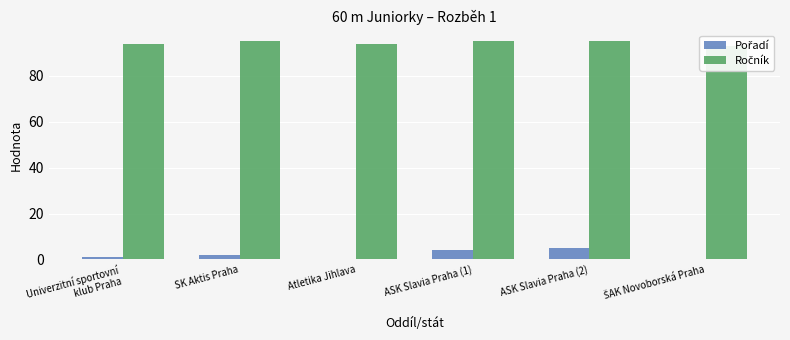

At Atletika Jihlava, list the series in order from smallest to largest.

Pořadí, Ročník